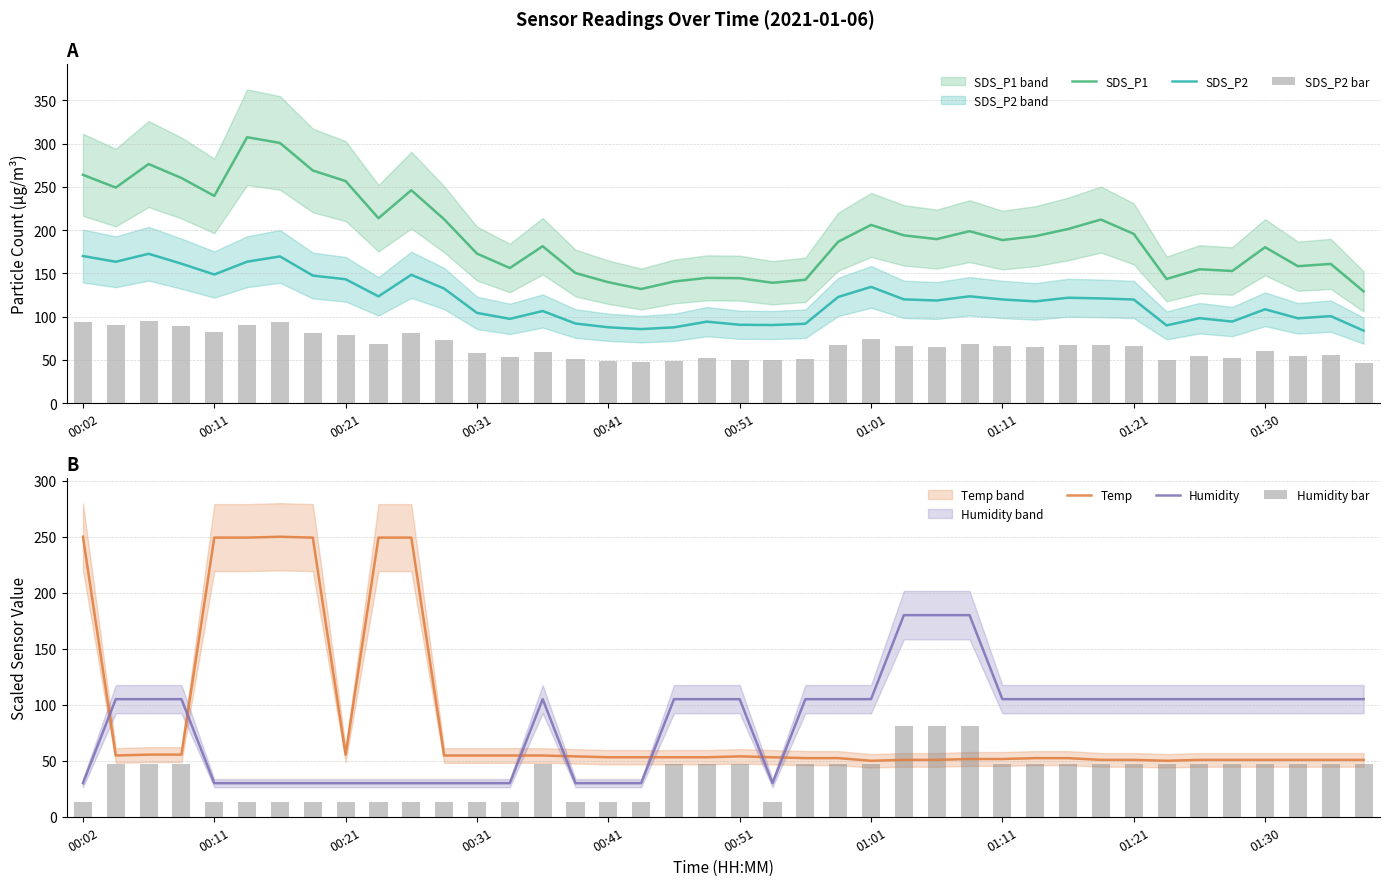

Which series has the widest spread of values?

Temp